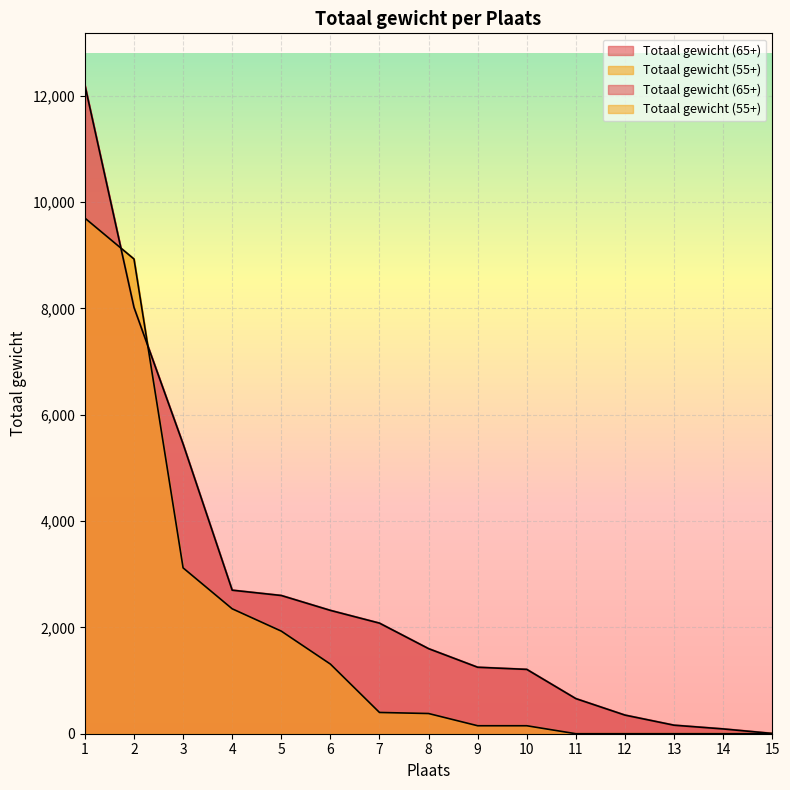

At which label does Totaal gewicht (55+) first exceed 380?

1